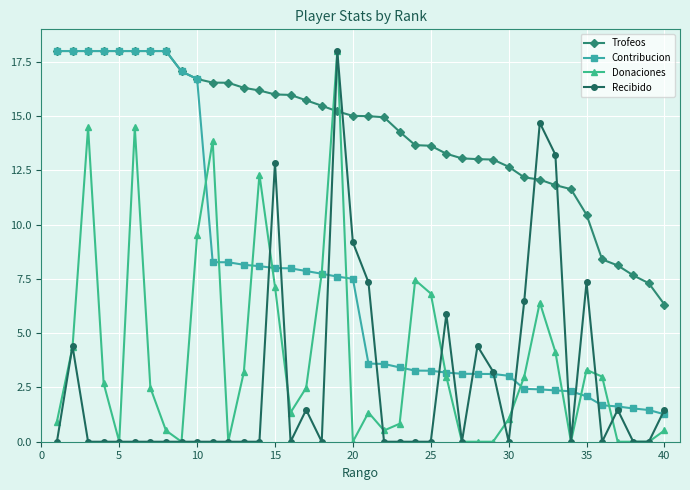

What is the value of the Trofeos point at the 28th from the left?

13.0